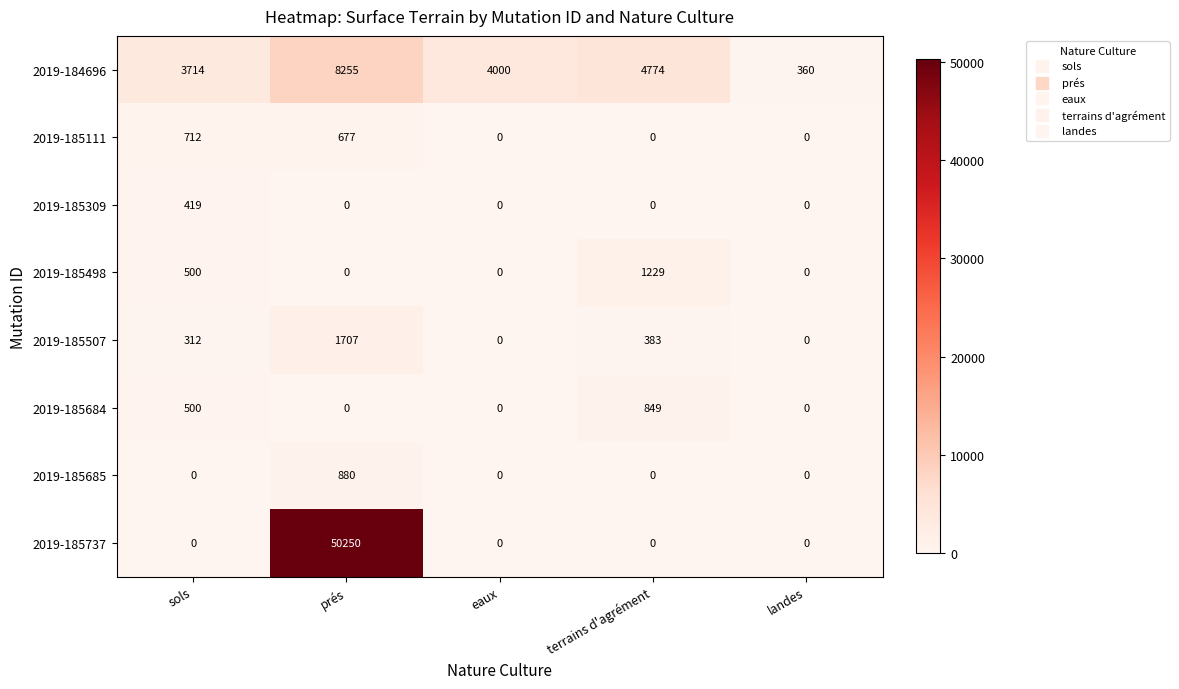

Is it true that 2019-185309 equals -206 at terrains d'agrément?

False